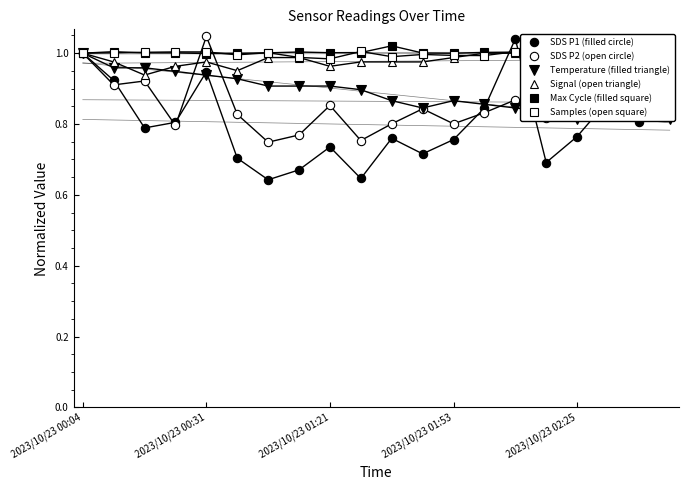

What is the sum of the Temperature (filled triangle) values at 11 and 7?

1.8